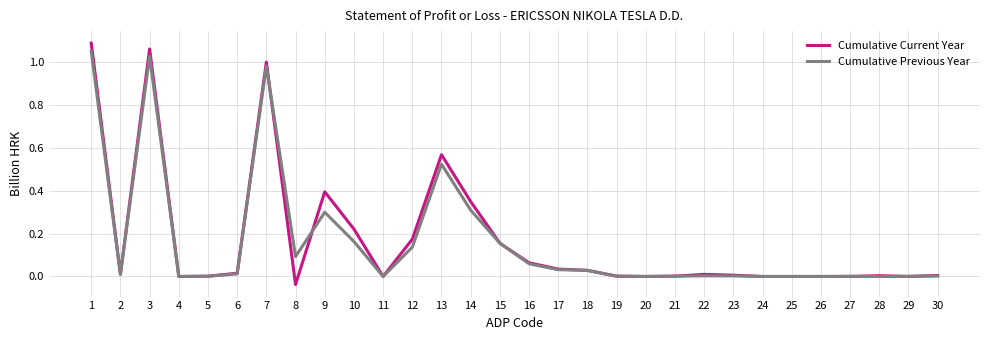

What are all the series names shown in the legend?

Cumulative Current Year, Cumulative Previous Year